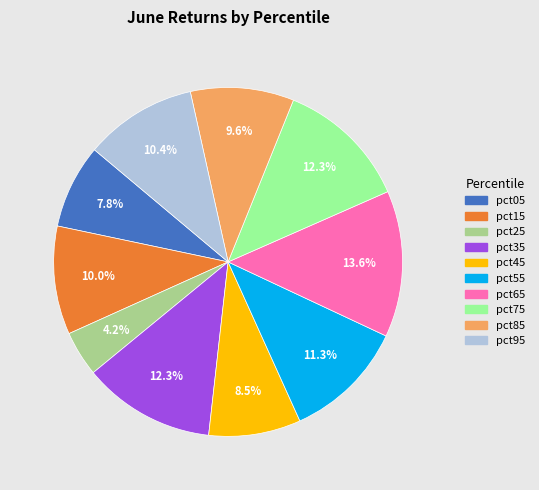

True or false: pct25 accounts for 4% of the total.

True